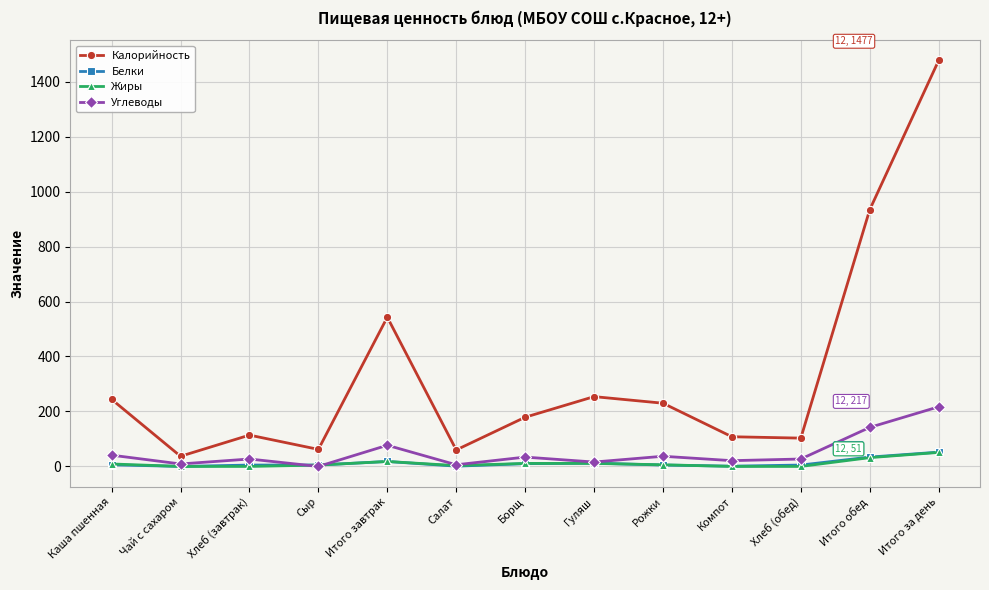

What is the average value of the Белки series?

12